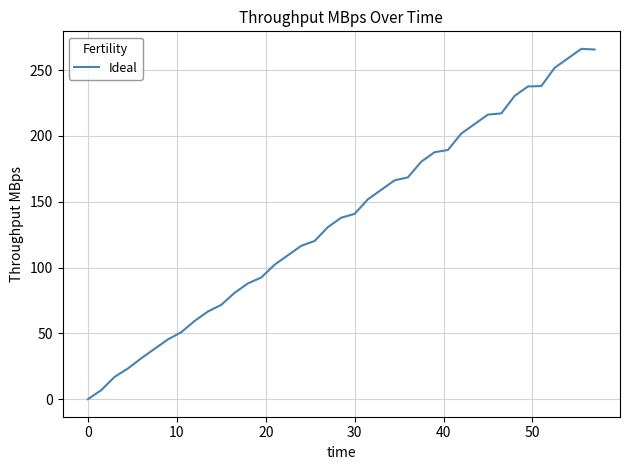

What is the greatest value displayed?

266.1